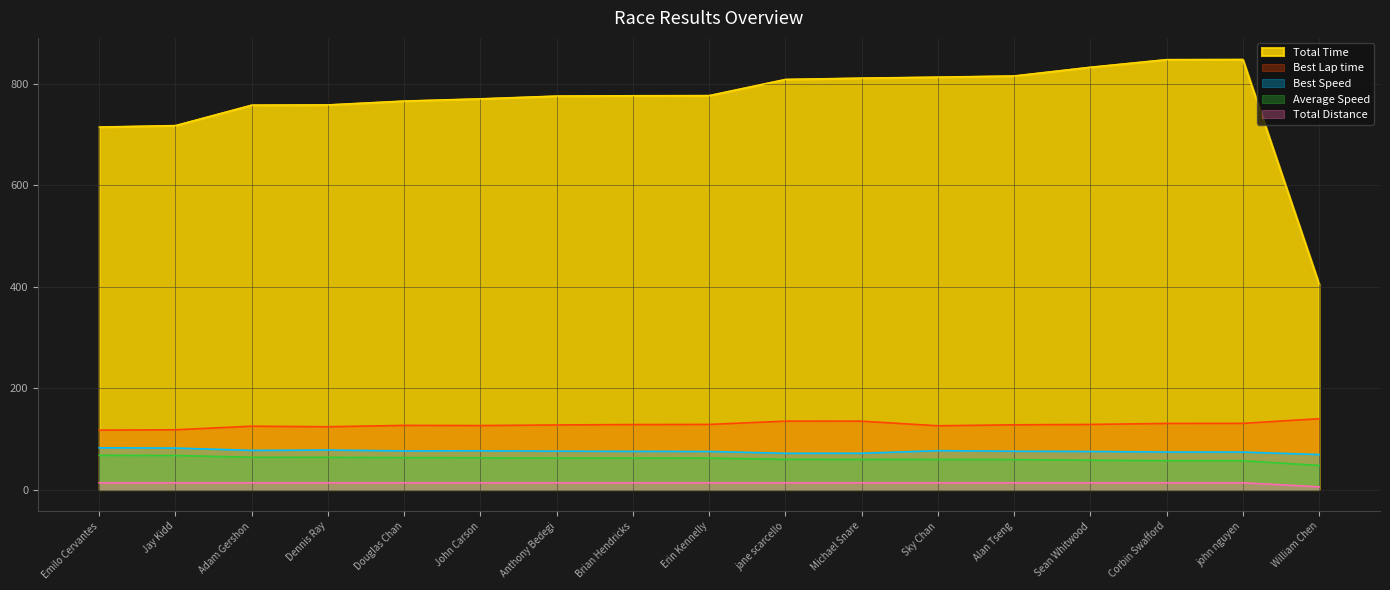

What is the label of the 2nd point from the right?

john nguyen